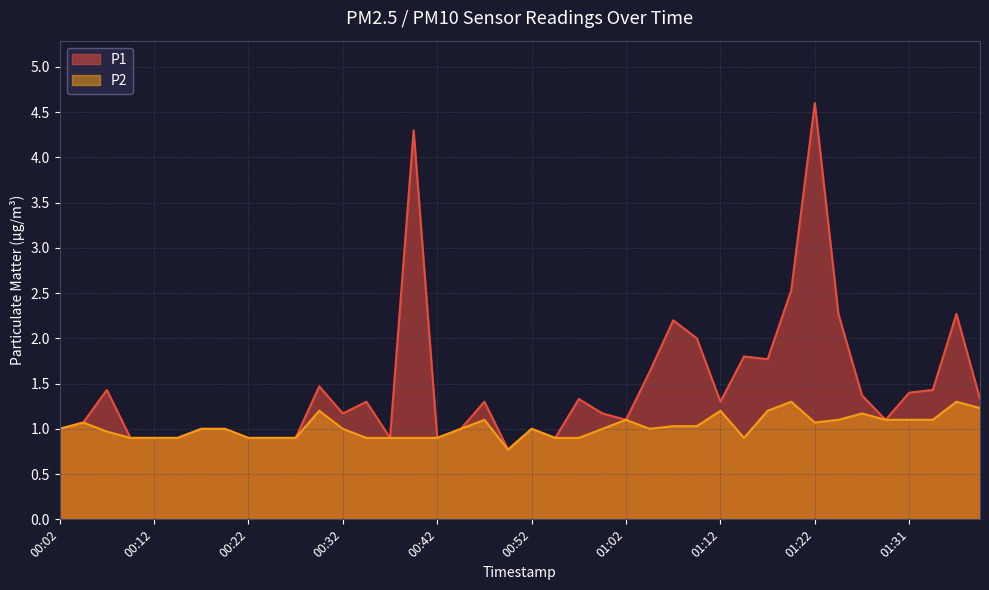

In P2, how many points are higher than both neighbors (excluding endpoints)?

9